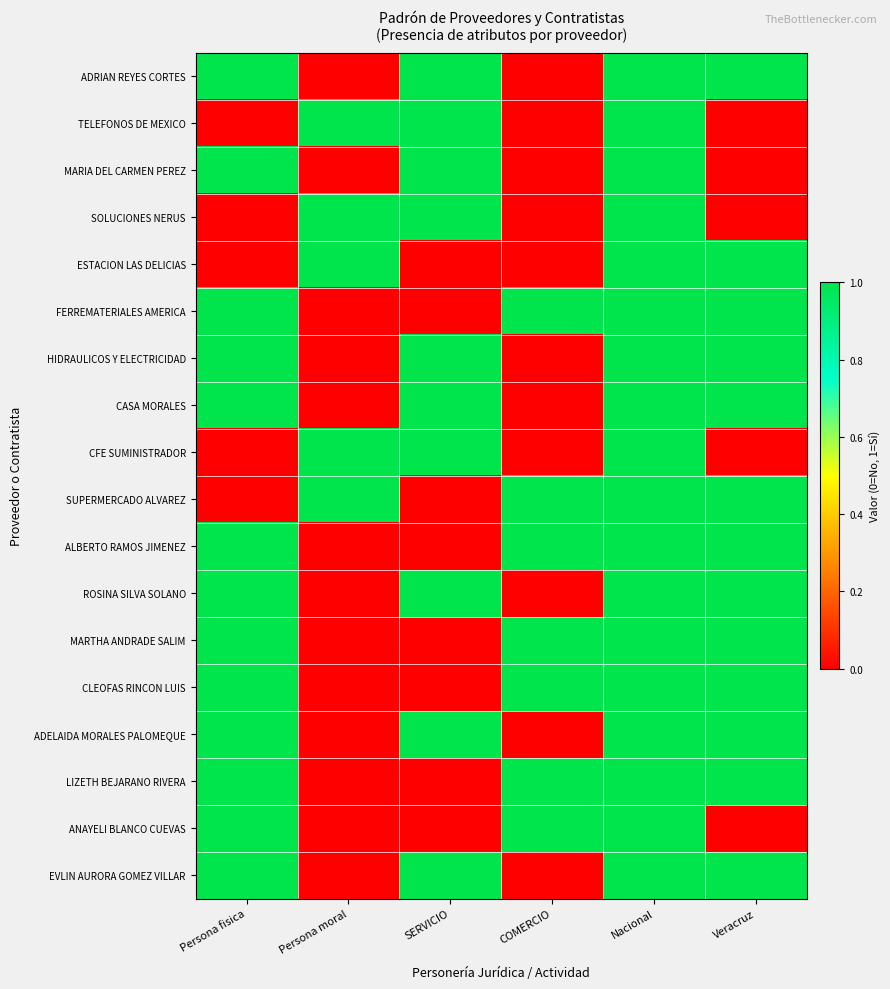

At which category is the sum across all series the highest?

Nacional